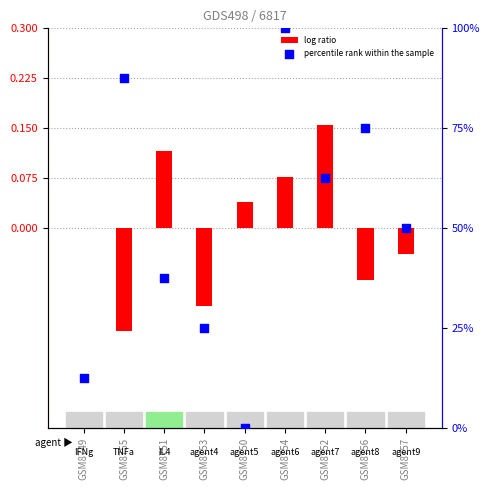

What is the change in value from GSM8755 to GSM8750?

-87.5